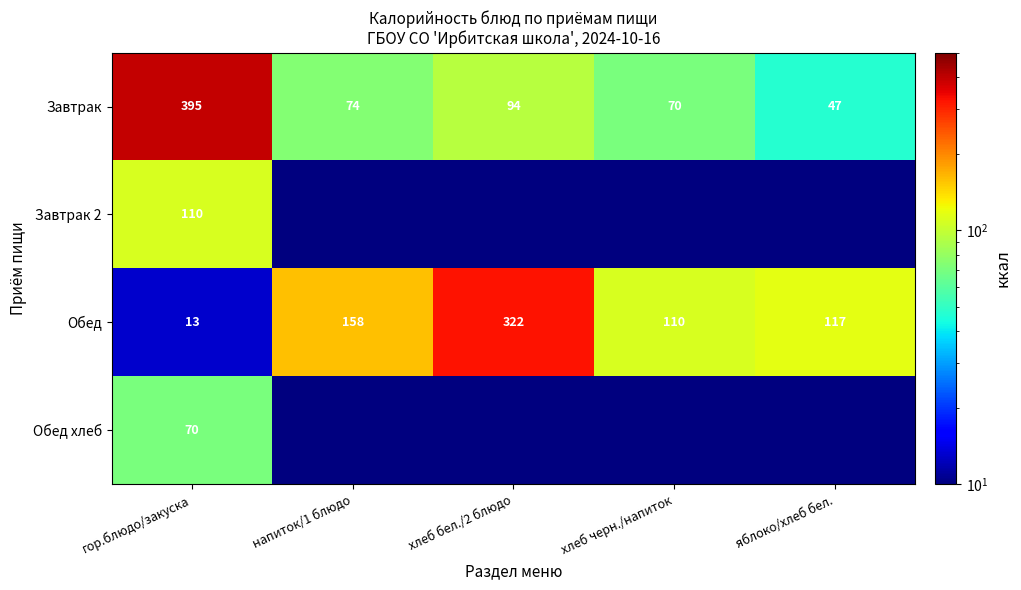

Rank the categories by Обед value from lowest to highest.

гор.блюдо/закуска, хлеб черн./напиток, яблоко/хлеб бел., напиток/1 блюдо, хлеб бел./2 блюдо